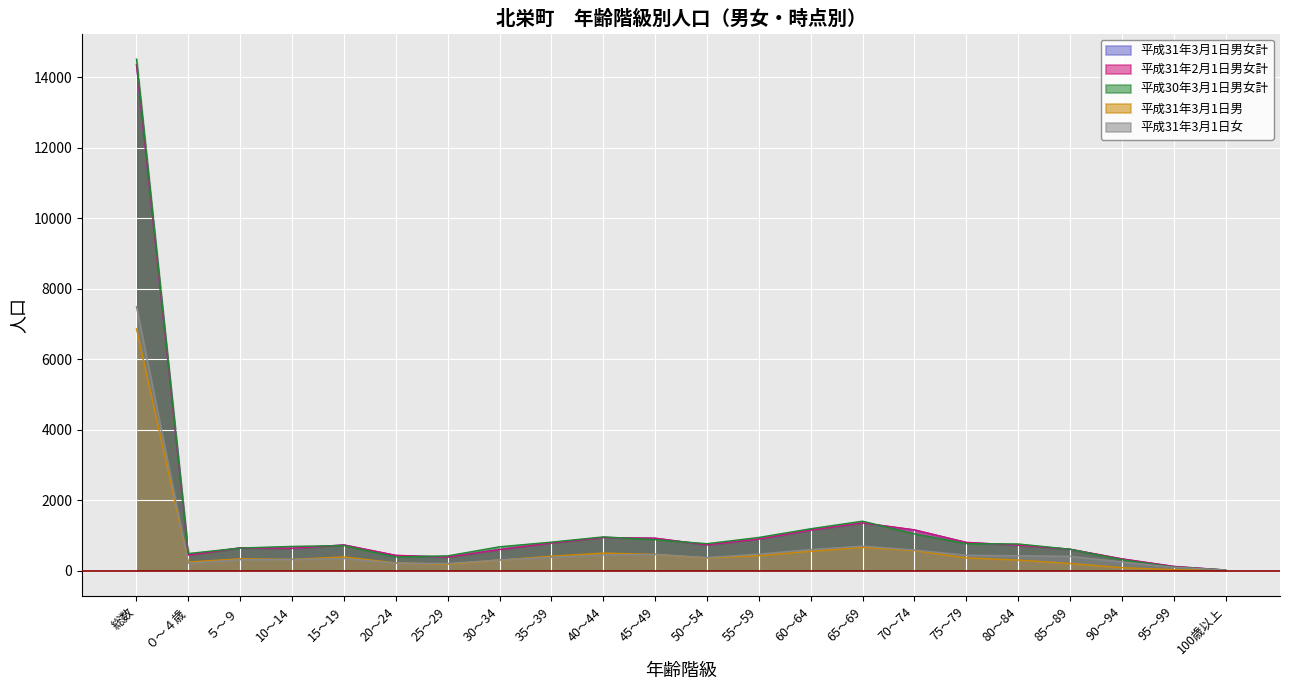

The 平成31年3月1日男 series shows 568 at 70～74. True or false?

True